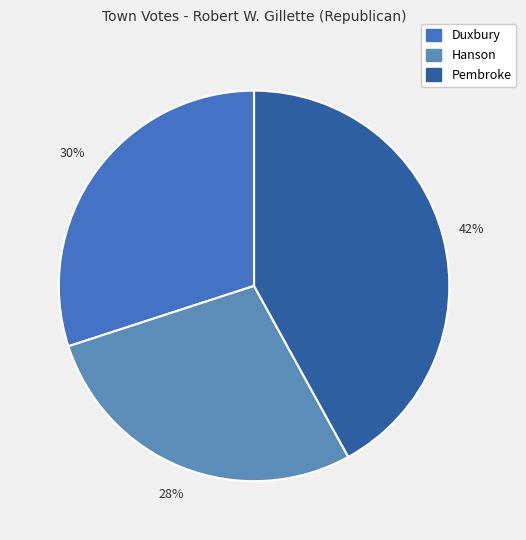

Count the number of slices in the pie.

3